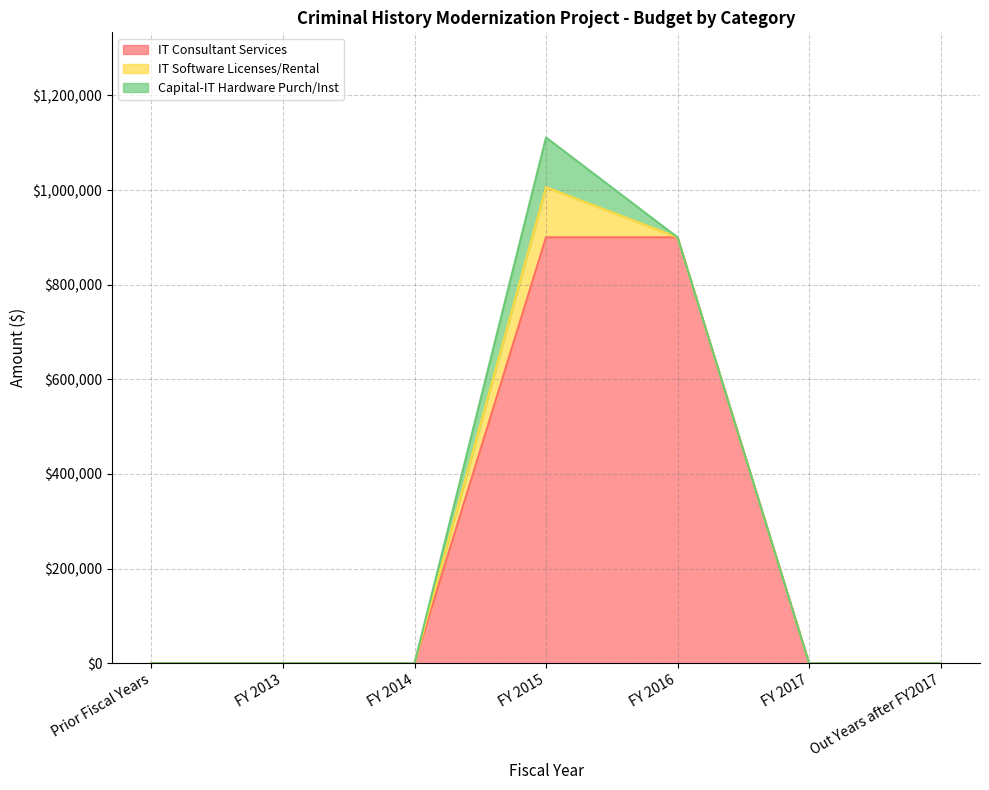

List the labels in order of IT Consultant Services value, smallest first.

Prior Fiscal Years, FY 2013, FY 2014, FY 2017, Out Years after FY2017, FY 2015, FY 2016